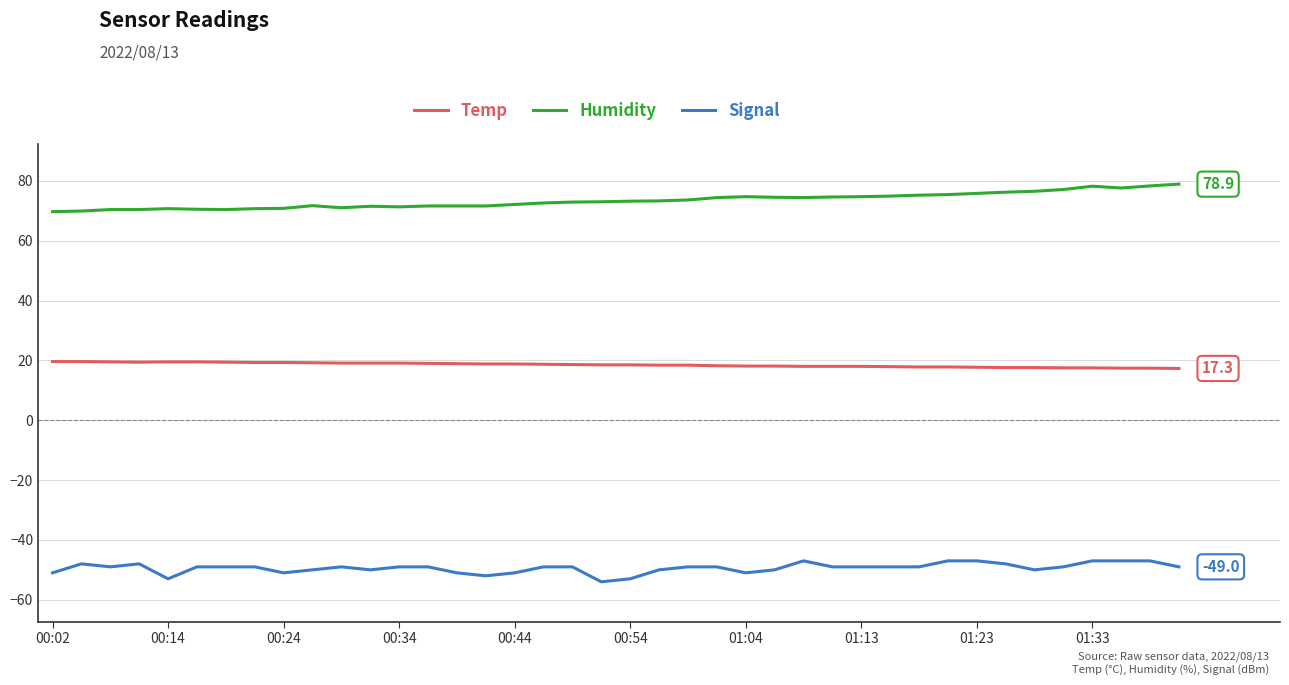

What is the highest value of the Temp series?

19.6